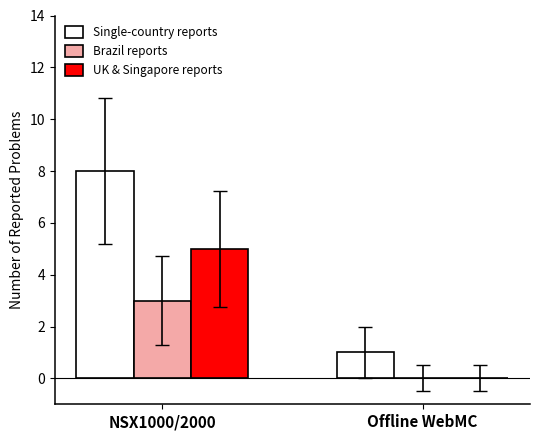

Is it true that Single-country reports equals 2 at Offline WebMC?

False